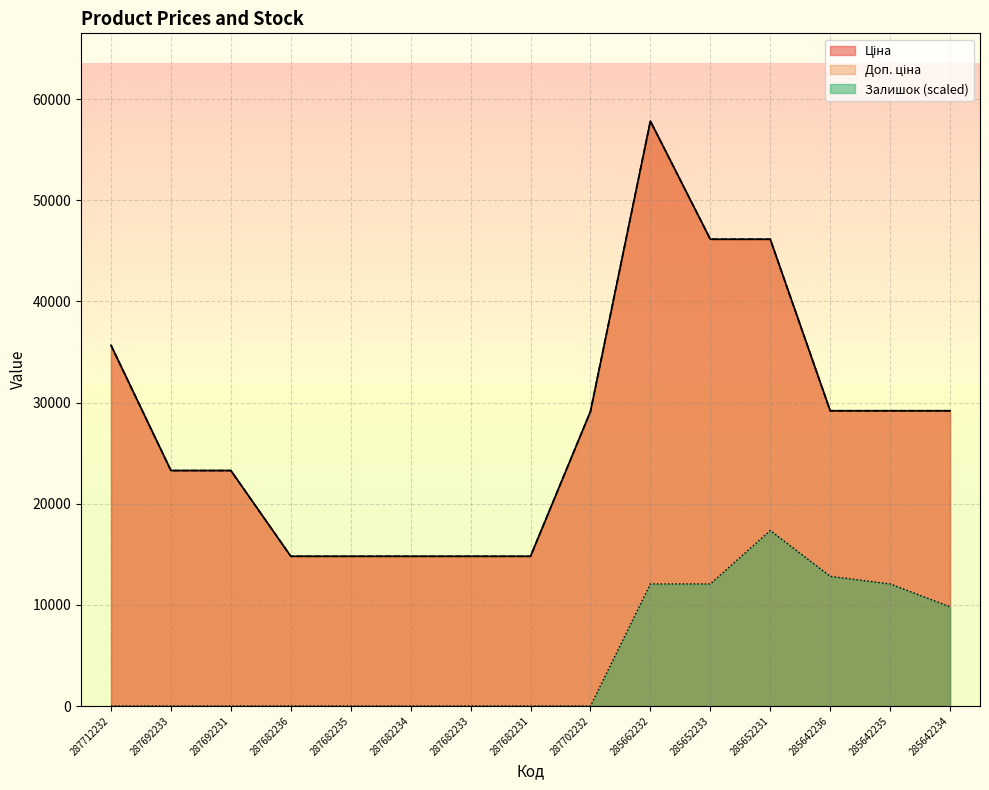

What is the average value of the Залишок series?

5078.7